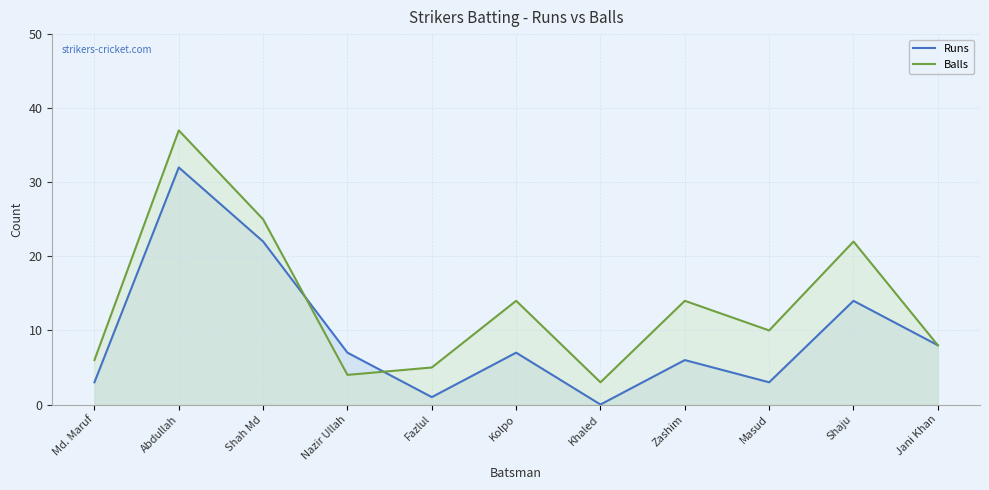

Reading right to left, extract all data points from this chart.

Runs: Jani Khan=8	Shaju=14	Masud=3	Zashim=6	Khaled=0	Kolpo=7	Fazlul=1	Nazir Ullah=7	Shah Md=22	Abdullah=32	Md. Maruf=3
Balls: Jani Khan=8	Shaju=22	Masud=10	Zashim=14	Khaled=3	Kolpo=14	Fazlul=5	Nazir Ullah=4	Shah Md=25	Abdullah=37	Md. Maruf=6